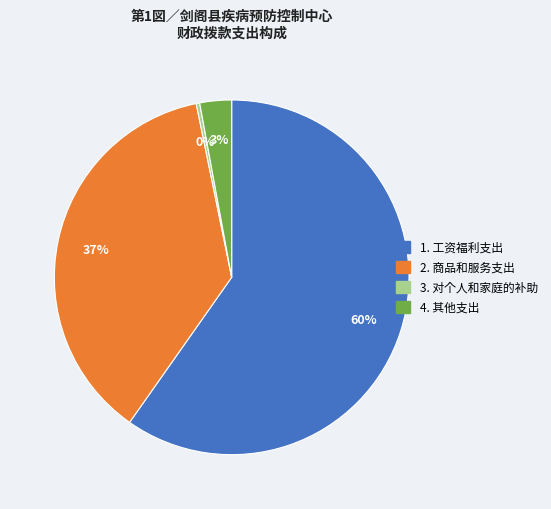

Does any single category account for the majority?

Yes